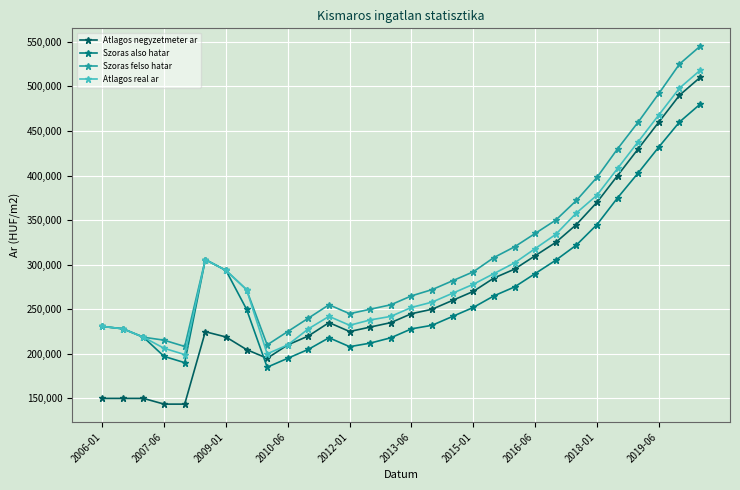

Which series has the largest range (max minus min)?

Atlagos negyzetmeter ar